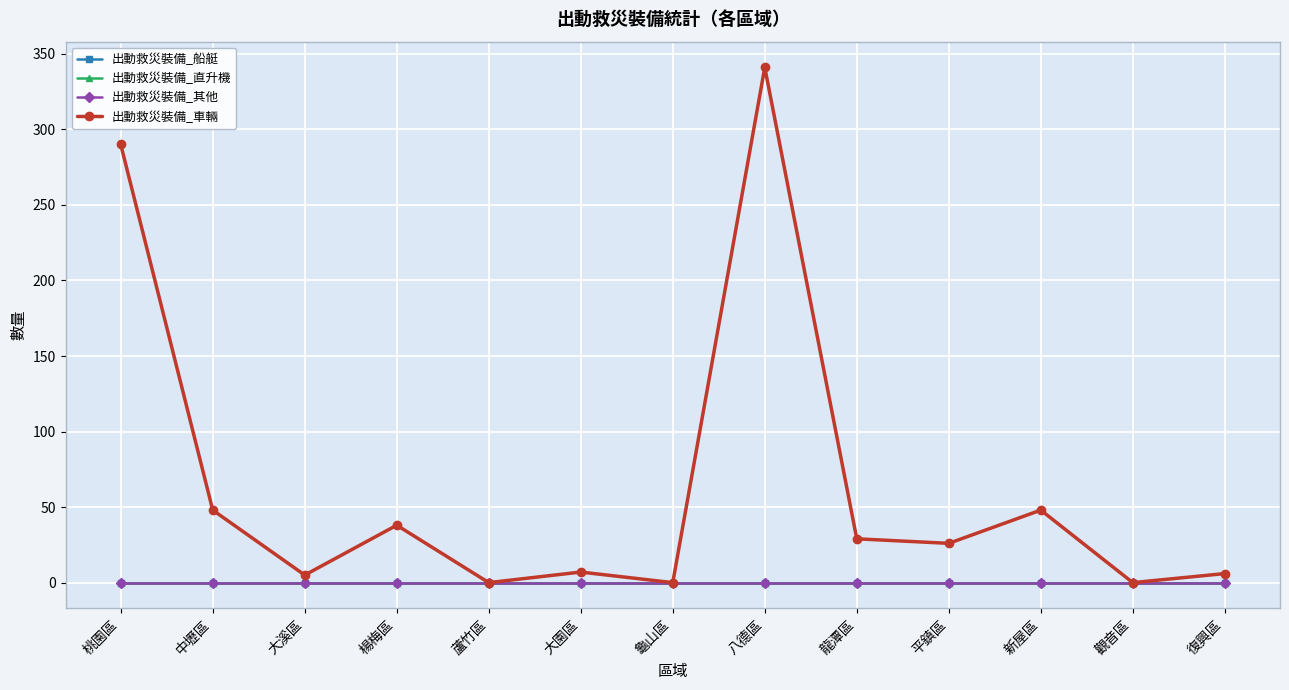

Is it true that 出動救災裝備_船艇 equals 0 at 龍潭區?

True